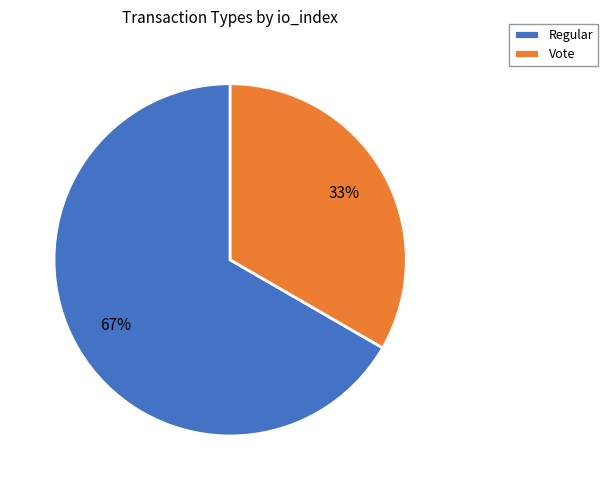

Combined, do Regular and Vote account for over 50%?

Yes